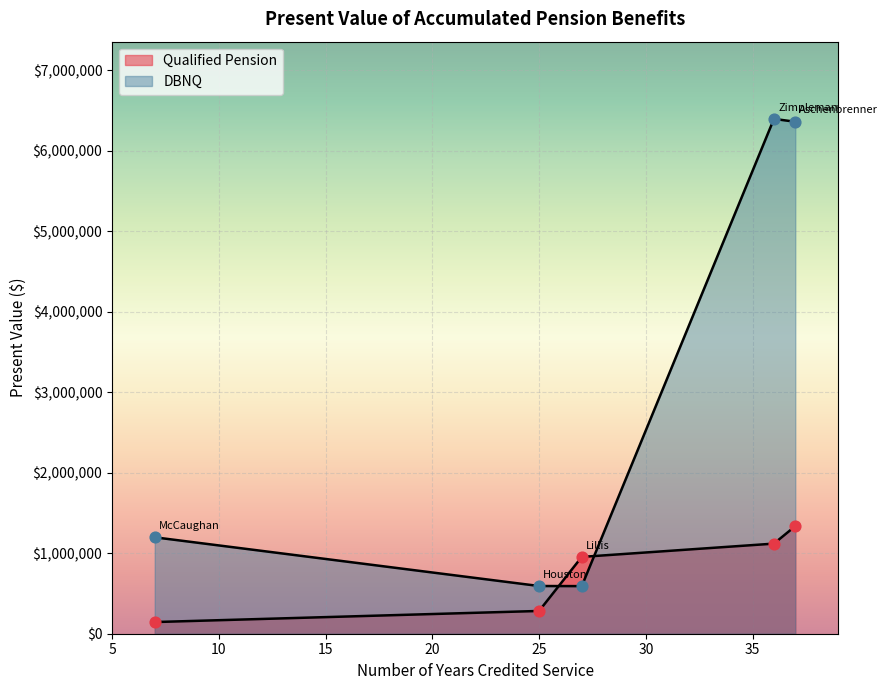

What are all the series names shown in the legend?

Qualified Pension, DBNQ